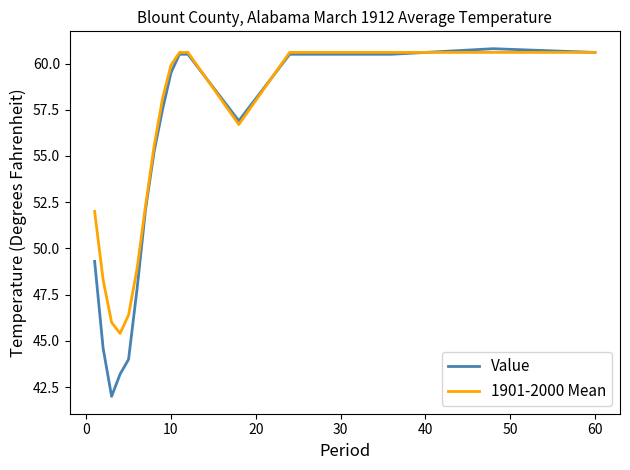

In 1901-2000 Mean, how many points are lower than both neighbors (excluding endpoints)?

2